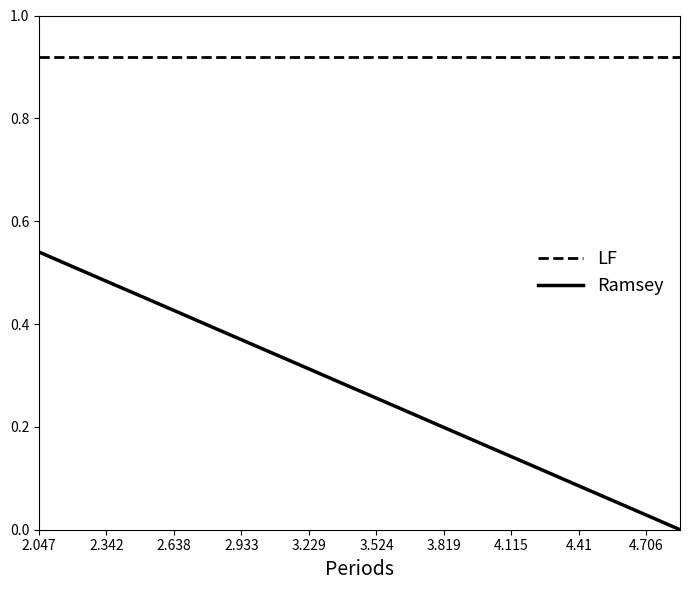

Which series has the largest range (max minus min)?

Ramsey